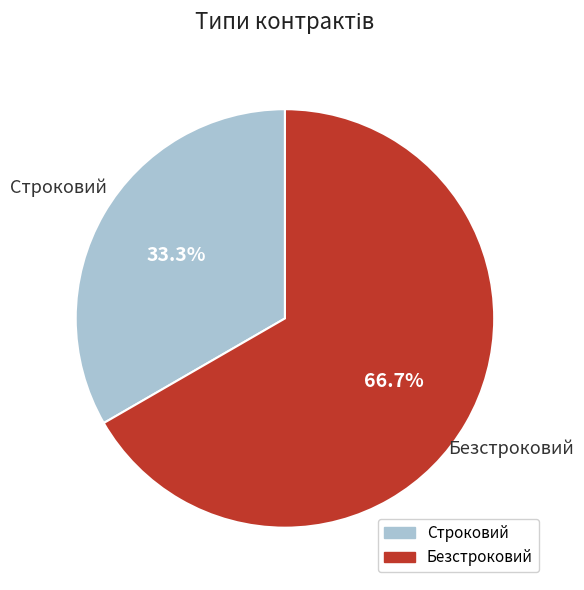

Does Безстроковий represent more than half of the total?

Yes